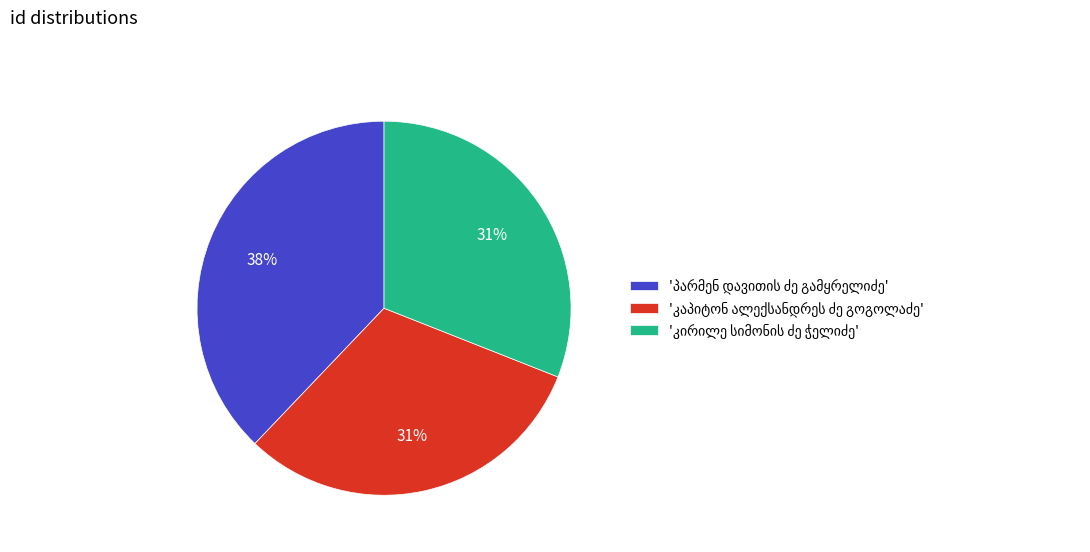

To the nearest percent, what is the average slice percentage?

33%